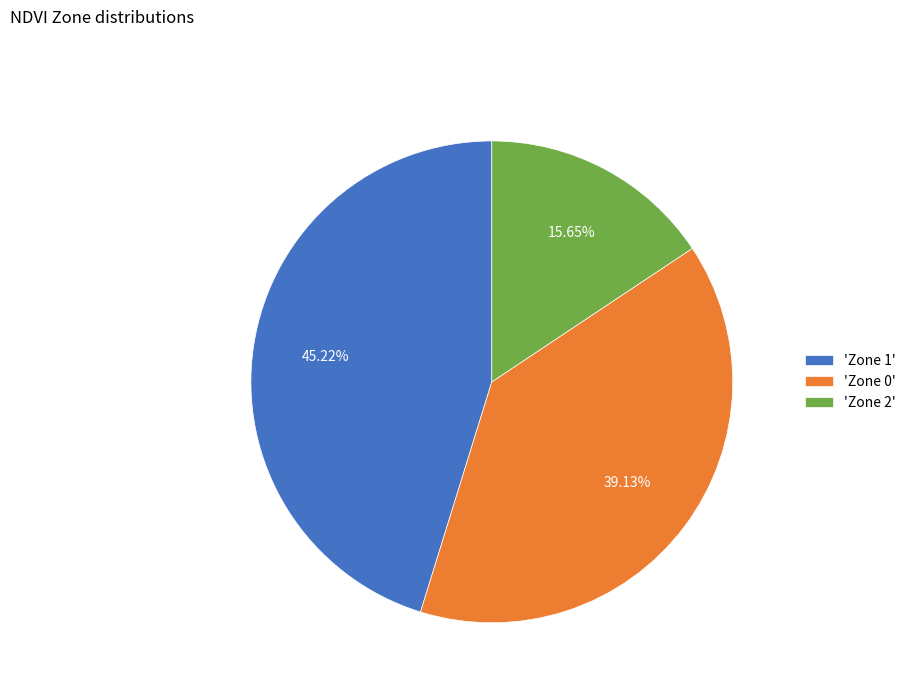

Does any single category account for the majority?

No